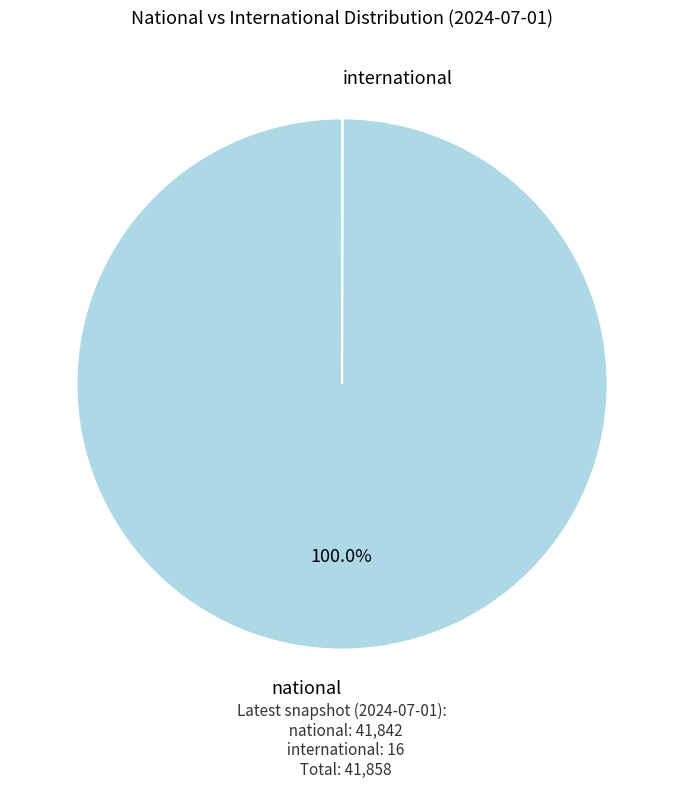

Is there any slice that represents more than half of the pie?

Yes